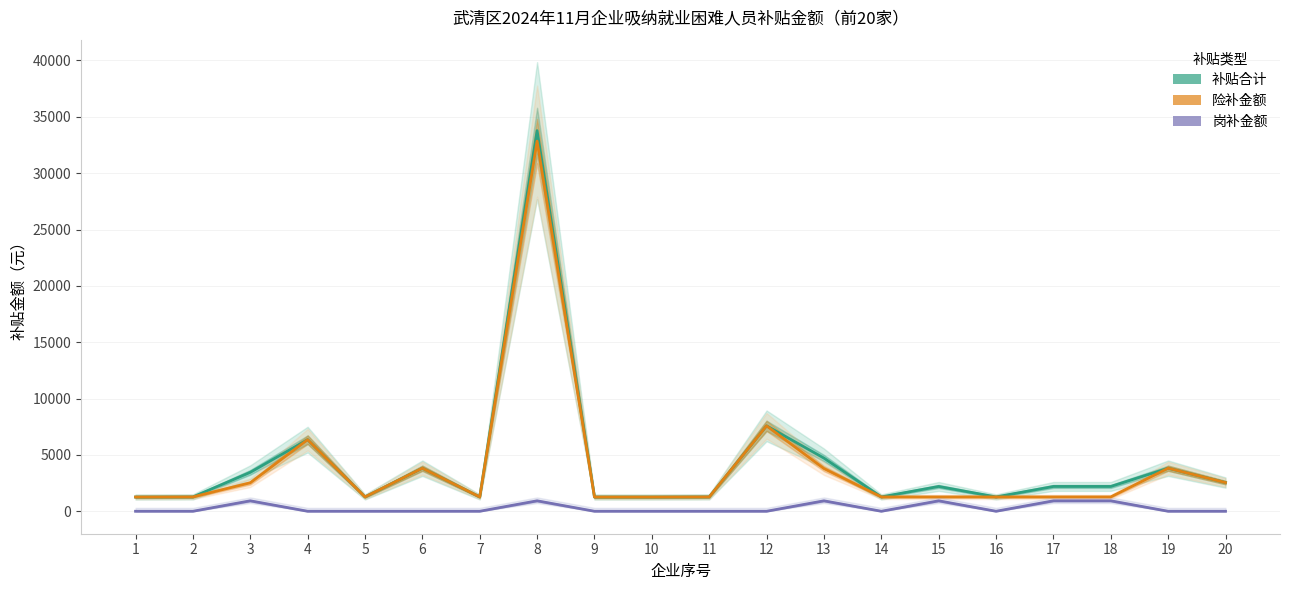

Between 2 and 19, which series saw the biggest shift?

补贴合计